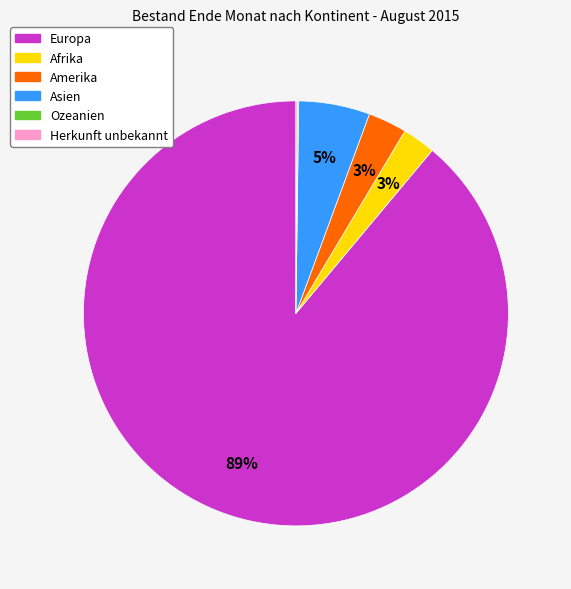

Which category has the biggest portion of the pie?

Europa